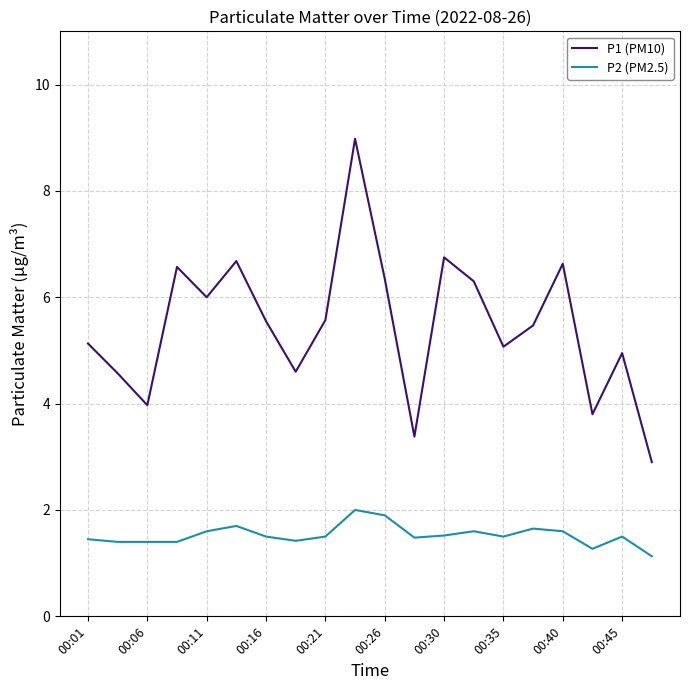

True or false: P2 (PM2.5) and P1 (PM10) cross at least once.

False